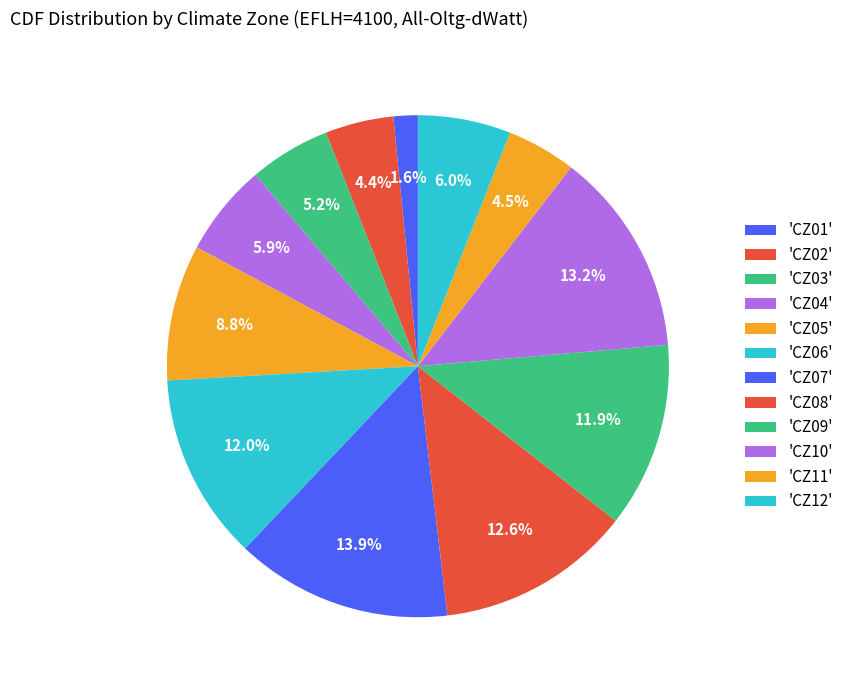

Count the number of slices in the pie.

12